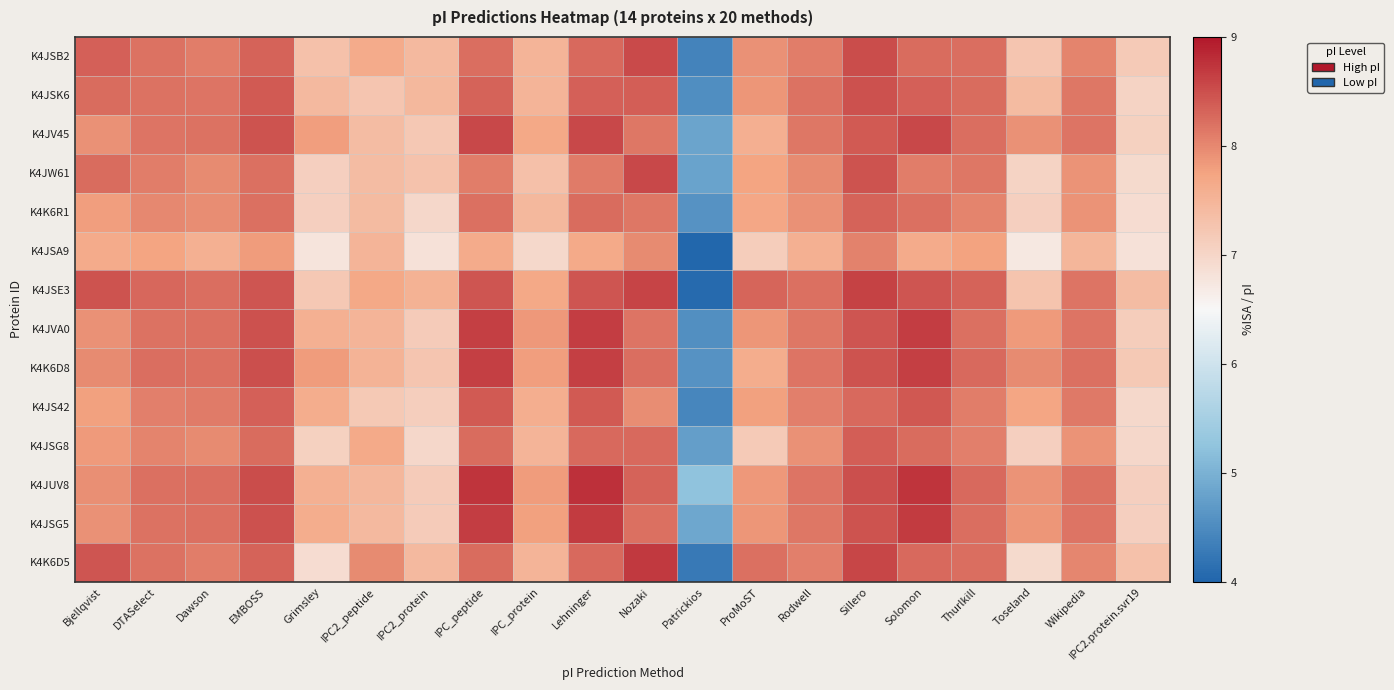

Rank the series by their maximum value, from lowest to highest.

K4JSA9, K4K6R1, K4JSG8, K4JS42, K4JSK6, K4JSB2, K4JV45, K4JW61, K4JSE3, K4K6D8, K4JVA0, K4JSG5, K4K6D5, K4JUV8